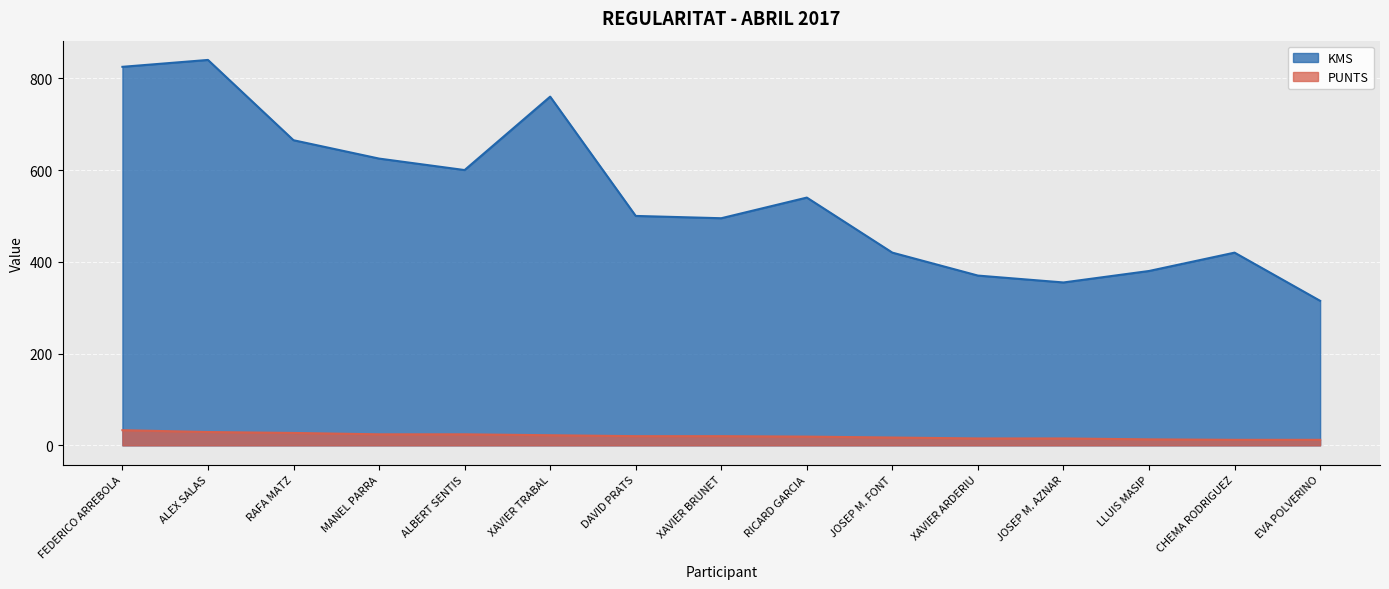

How many lines are shown in the chart?

2